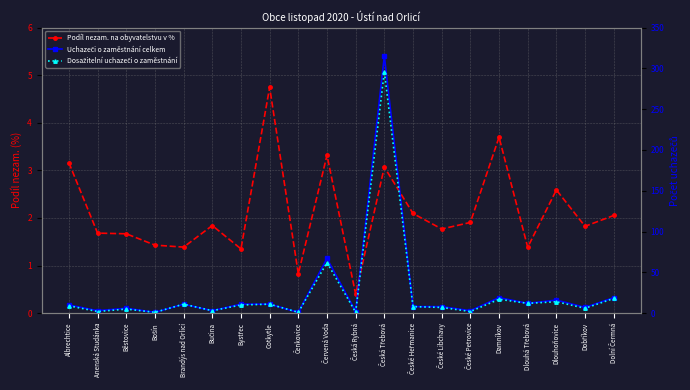

How many values in the Dosažitelní uchazeči o zaměstnání series exceed 9?

9